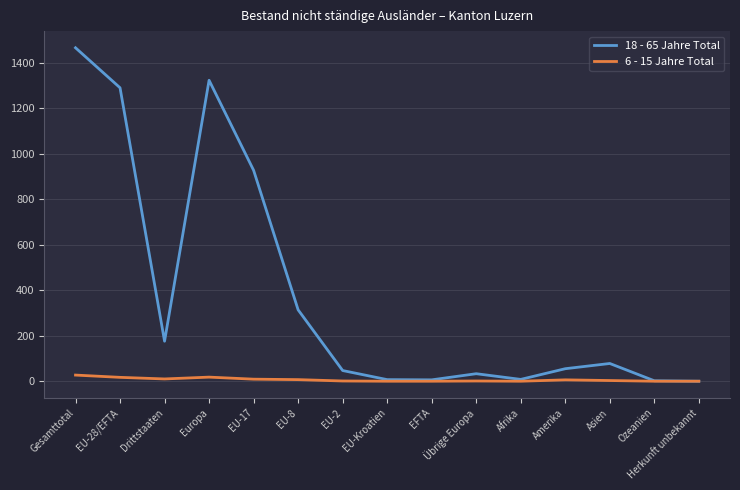

In 6 - 15 Jahre Total, how many points are higher than both neighbors (excluding endpoints)?

3